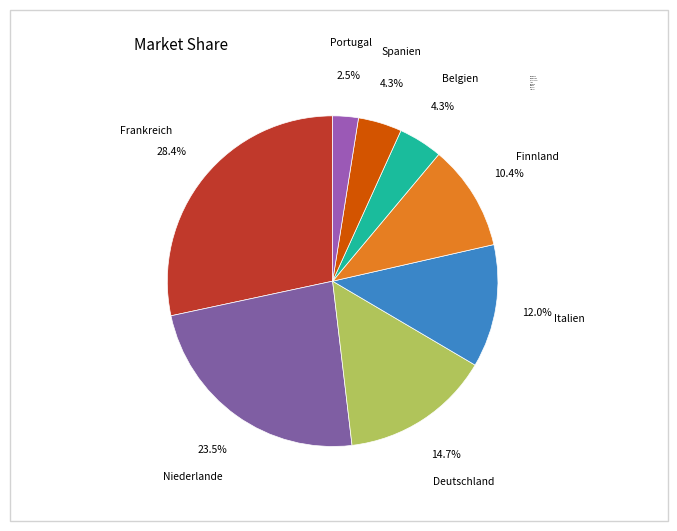

Is it true that Finnland is 20% of the pie?

False